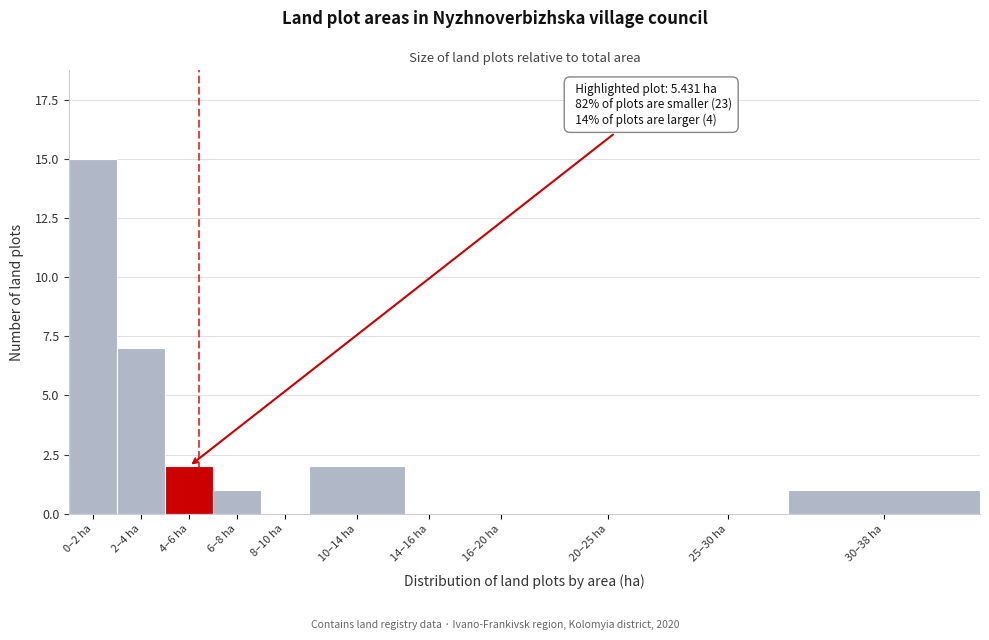

Reading left to right, extract all data points from this chart.

0–2 ha=15	2–4 ha=7	4–6 ha=2	6–8 ha=1	8–10 ha=0	10–14 ha=2	14–16 ha=0	16–20 ha=0	20–25 ha=0	25–30 ha=0	30–38 ha=1